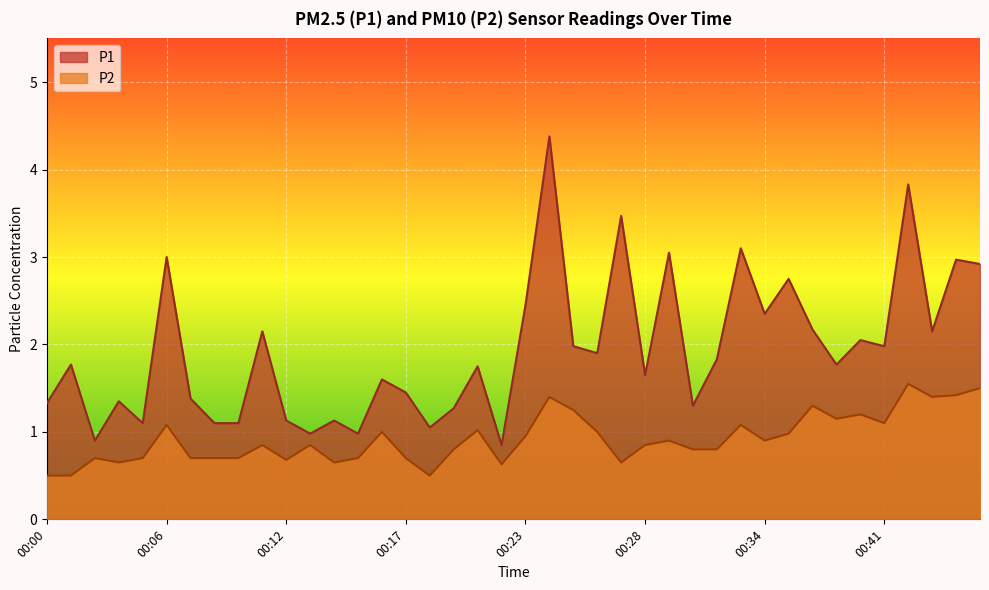

At 00:46, list the series in order from largest to smallest.

P1, P2